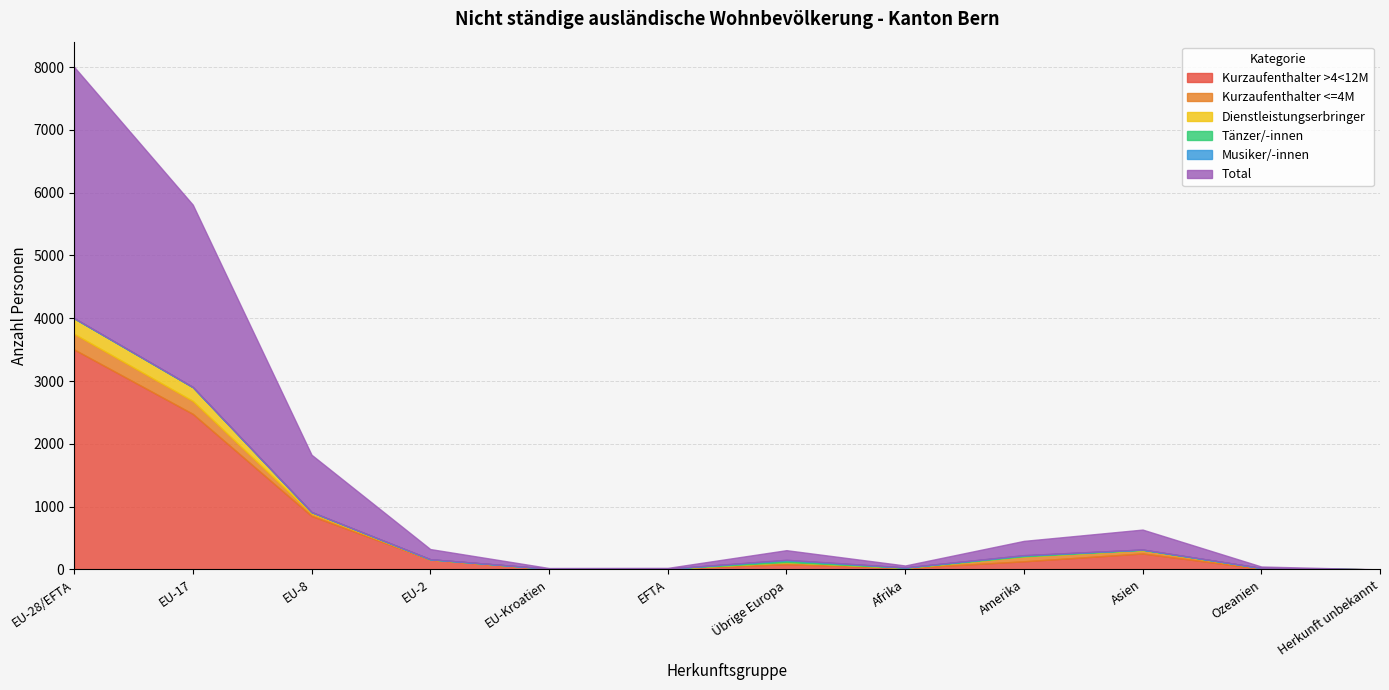

The value of Total at EU-Kroatien is 11. True or false?

True